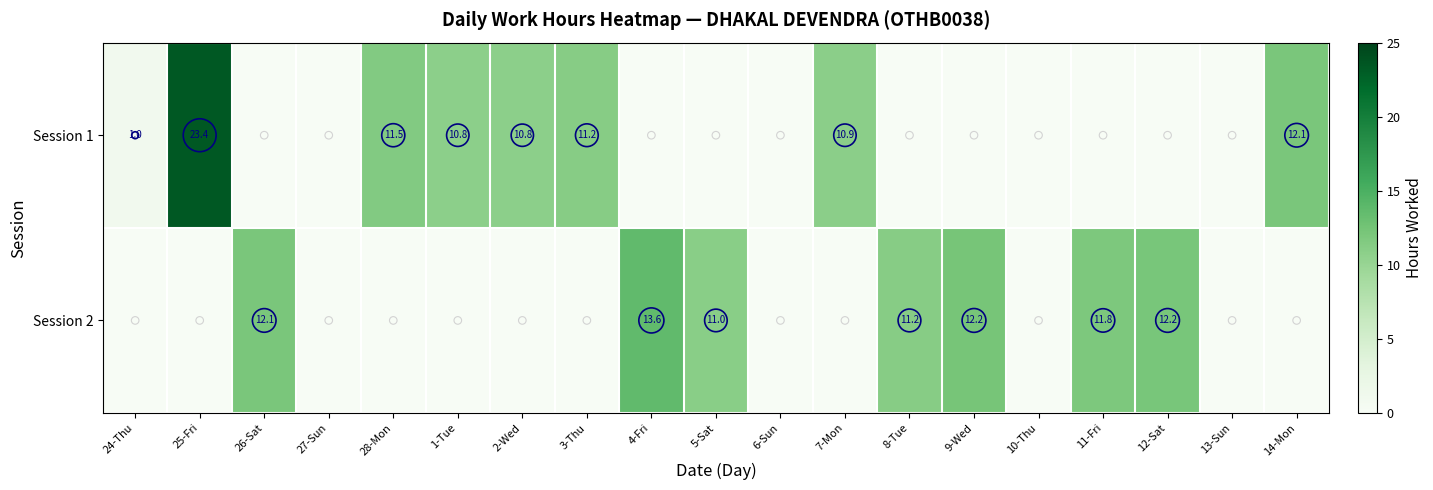

What is the sum of all Session 2 values?

84.2